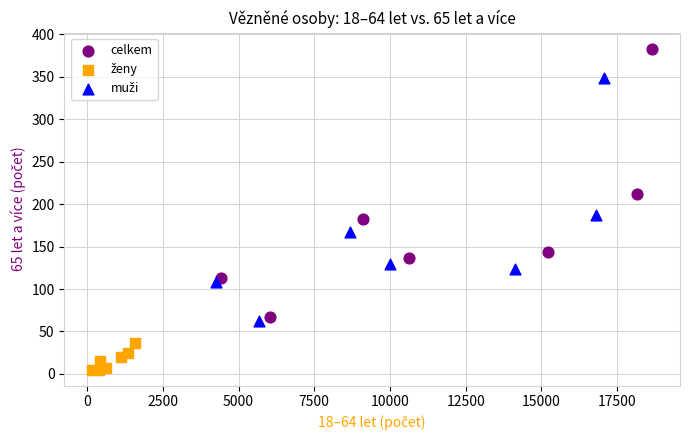

Which series has the widest spread of Y values?

celkem